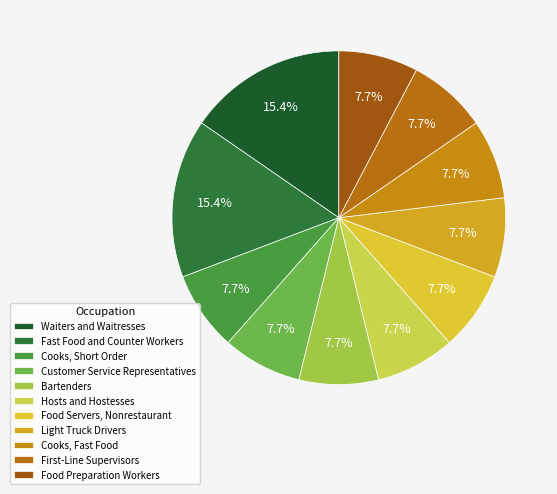

To the nearest percent, what portion does Light Truck Drivers represent?

8%